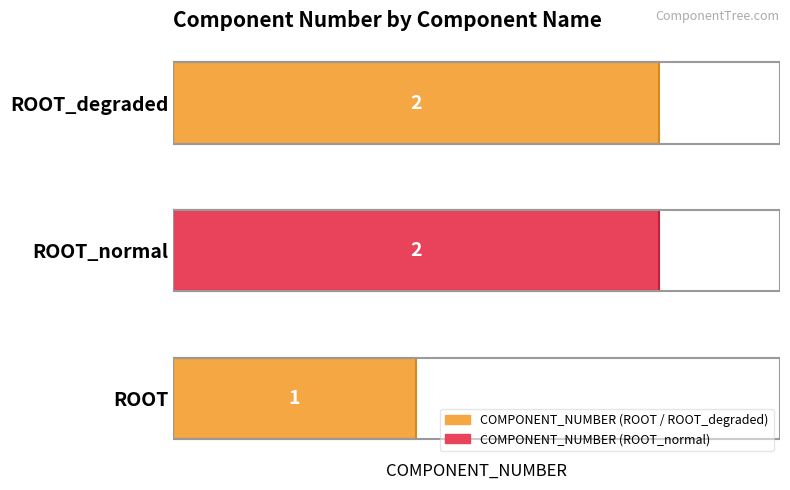

Reading bottom to top, extract all data points from this chart.

1	2	2